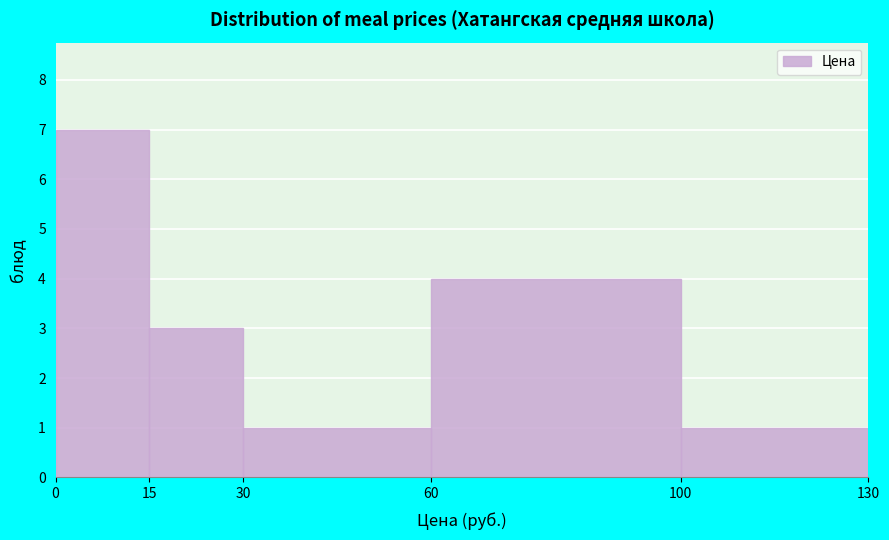

Which range on the x-axis has the tallest bar?

0 to 15